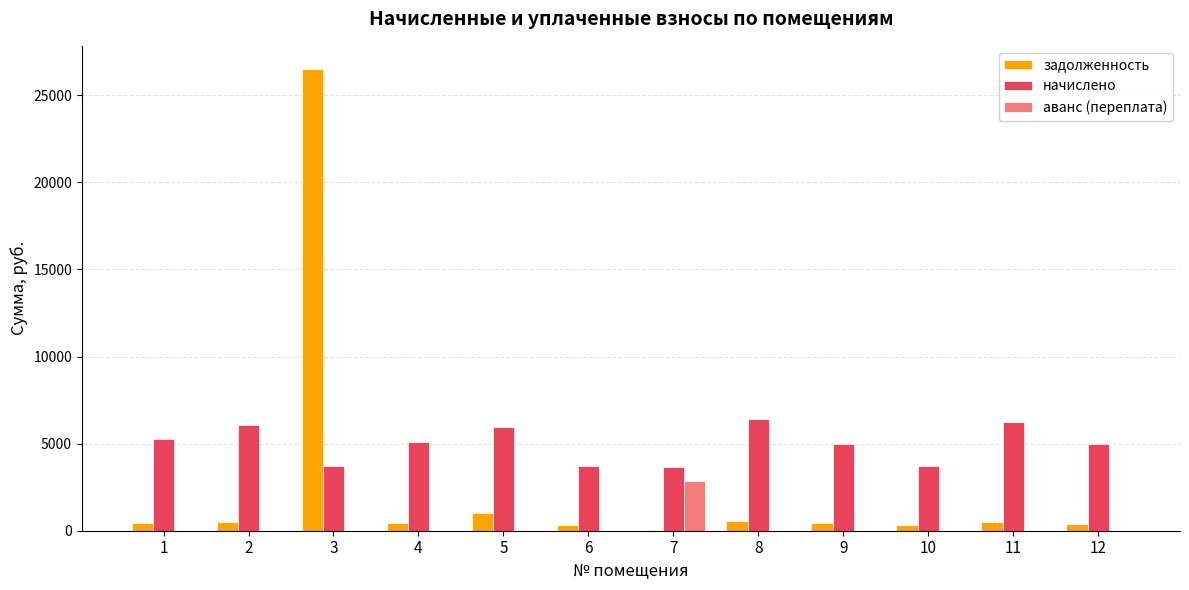

What are all the series names shown in the legend?

задолженность, начислено, аванс (переплата)